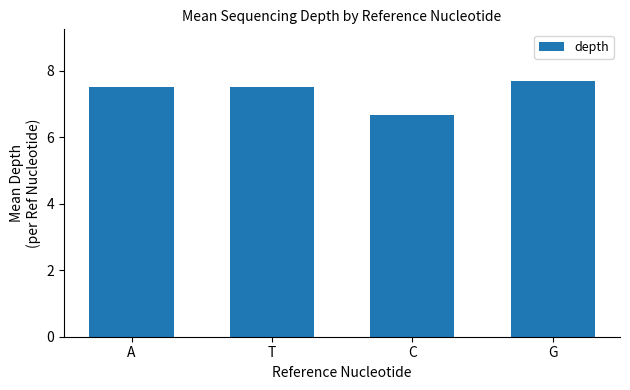

Reading left to right, what are all the values shown in this chart?

7.5	7.5	6.7	7.7